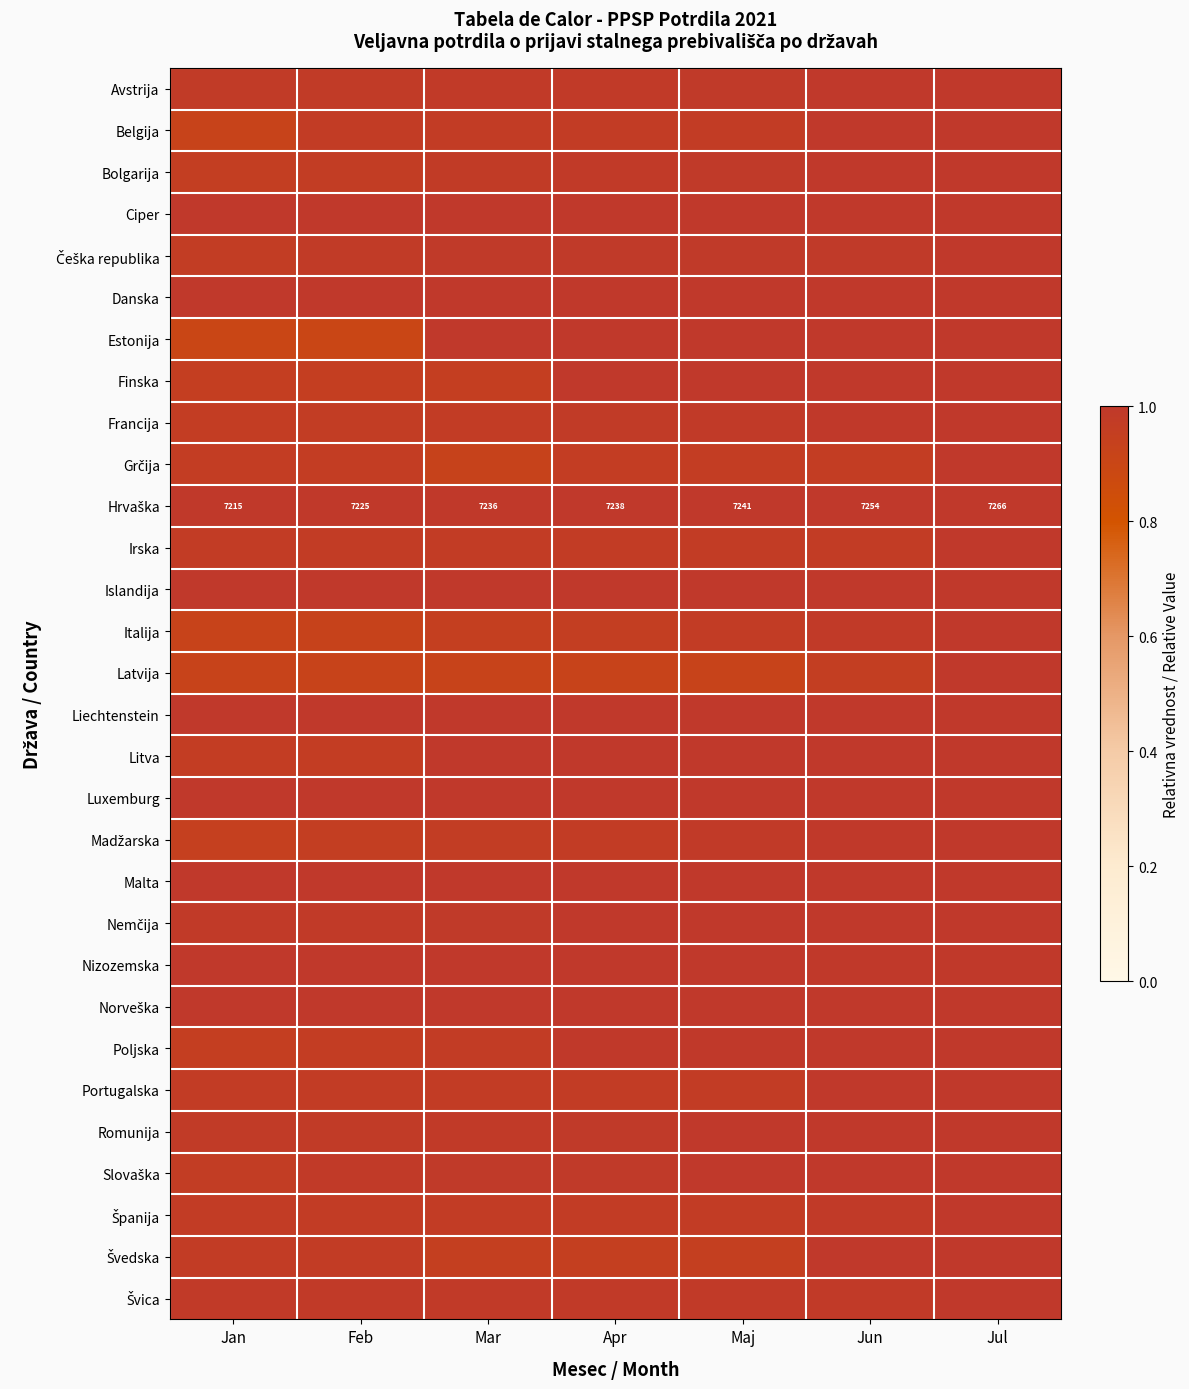

Which series has the widest spread of values?

Estonija